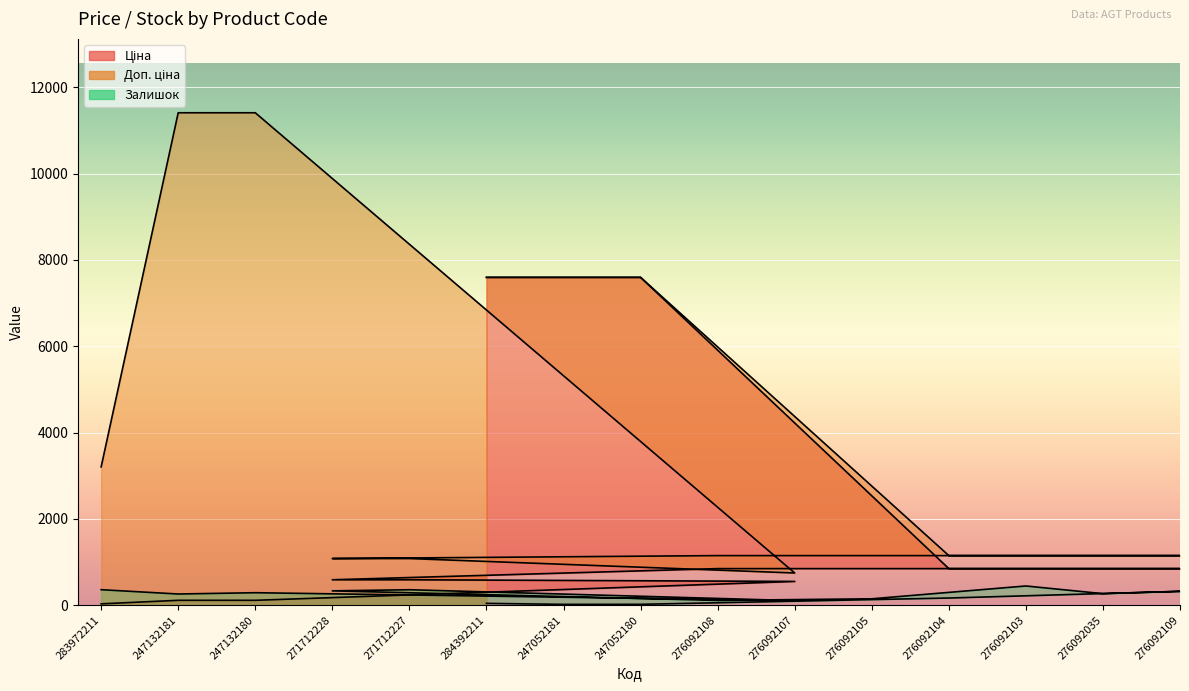

Which series has the widest spread of values?

Доп. ціна